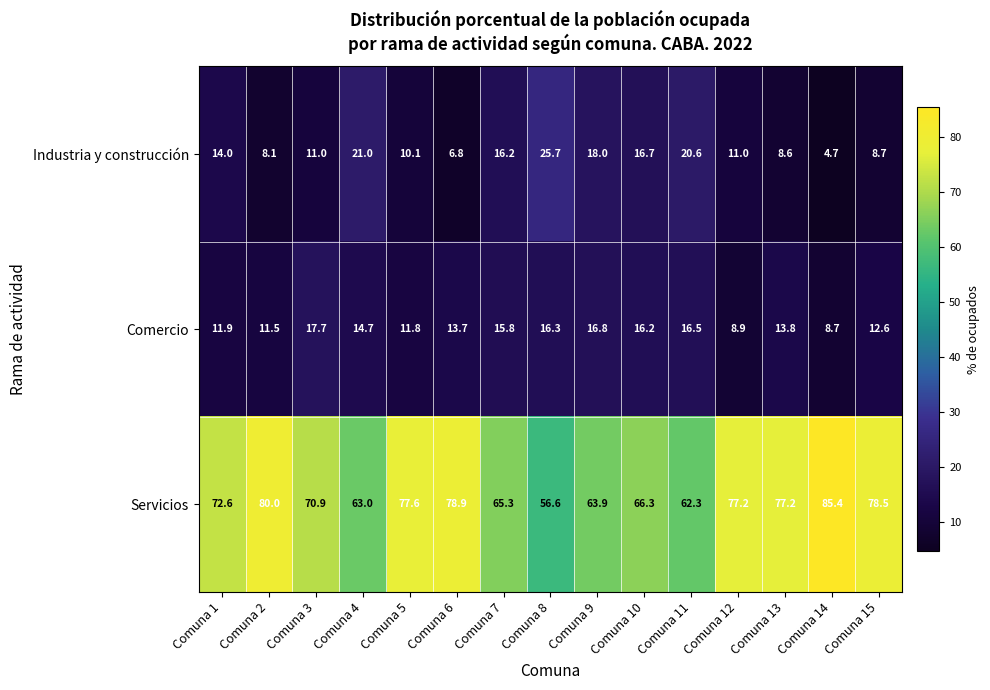

At how many categories does at least one series exceed 57?

14